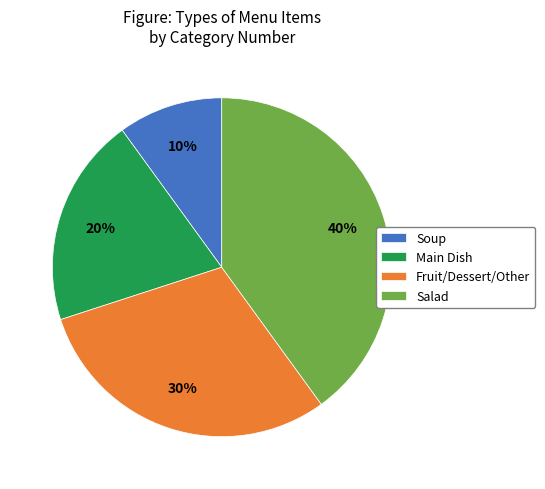

Does Salad account for over 50% of the chart?

No